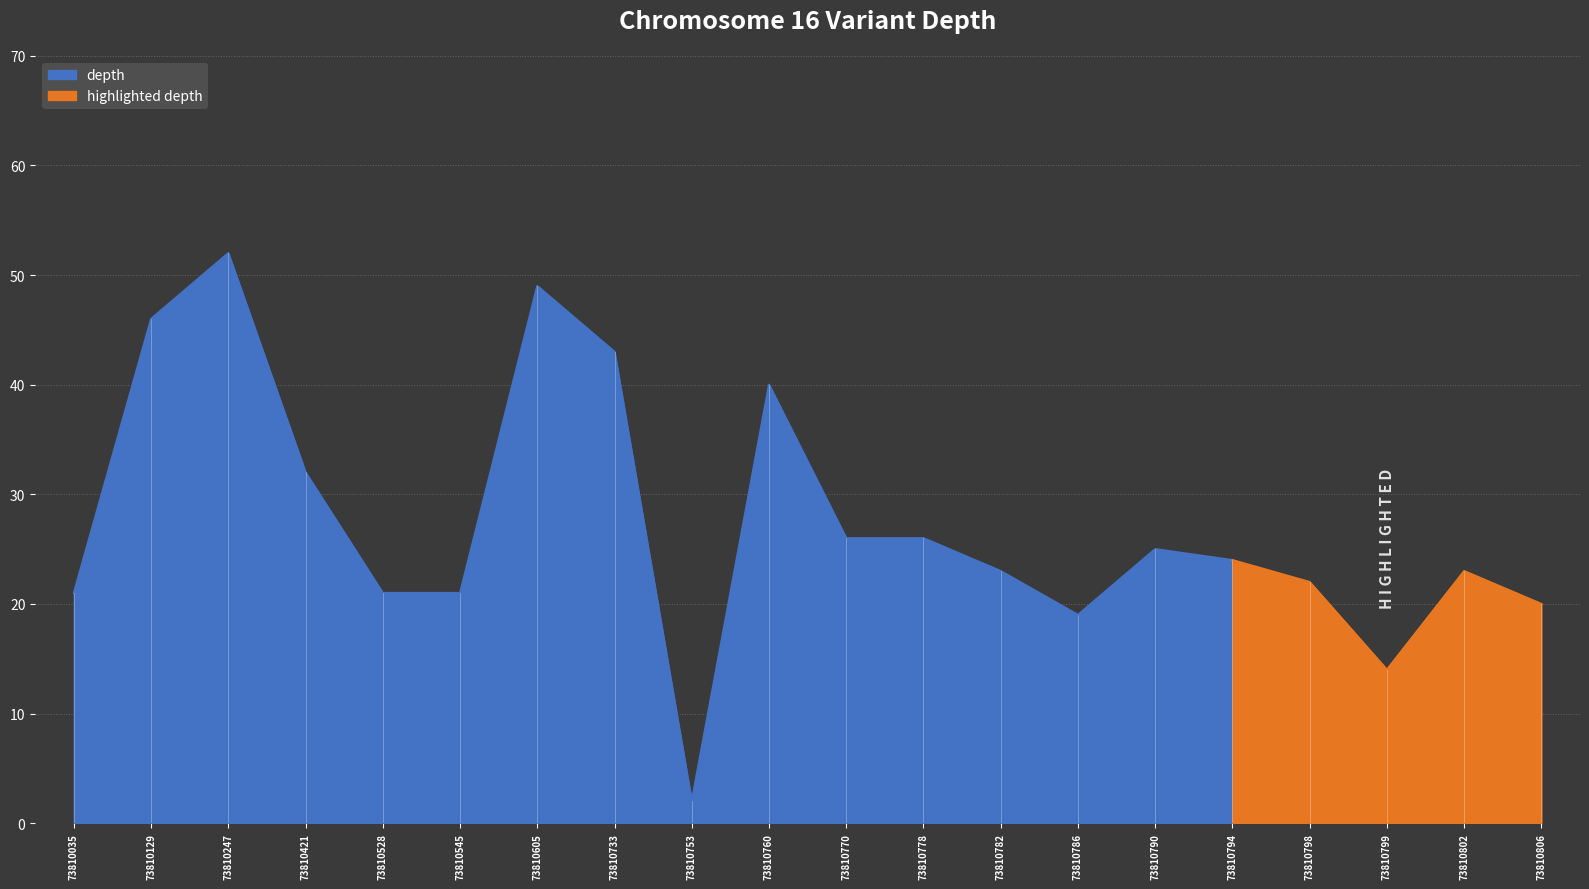

Which label corresponds to the largest value in the chart?

73810247